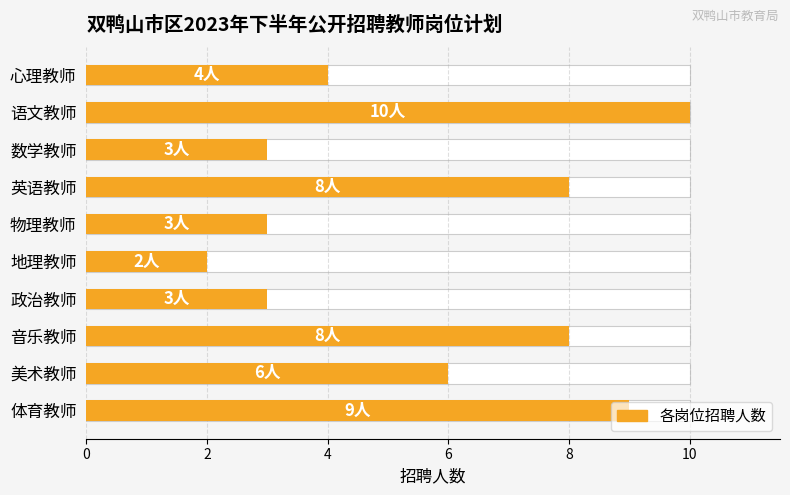

How many values are between 3 and 8?

7